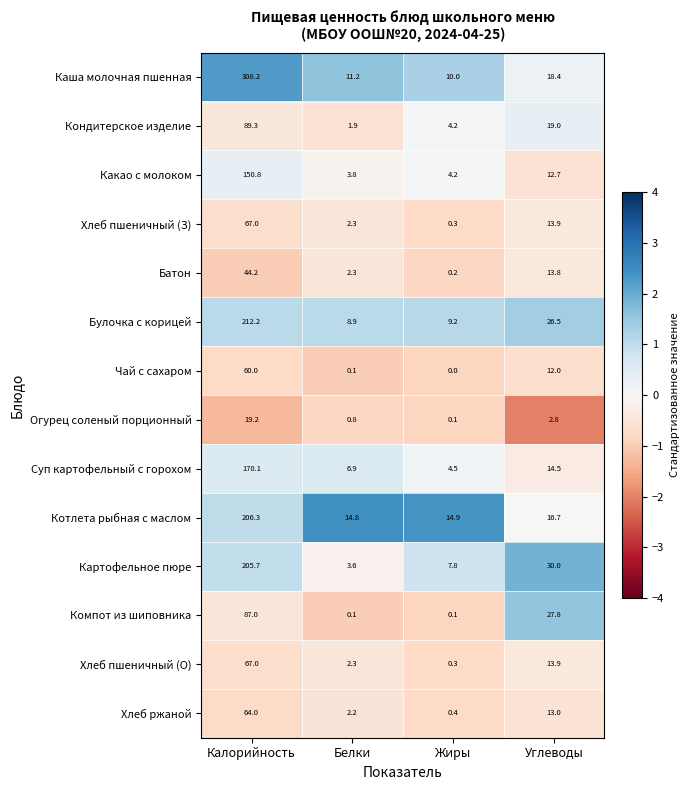

What is the greatest value displayed?

308.2